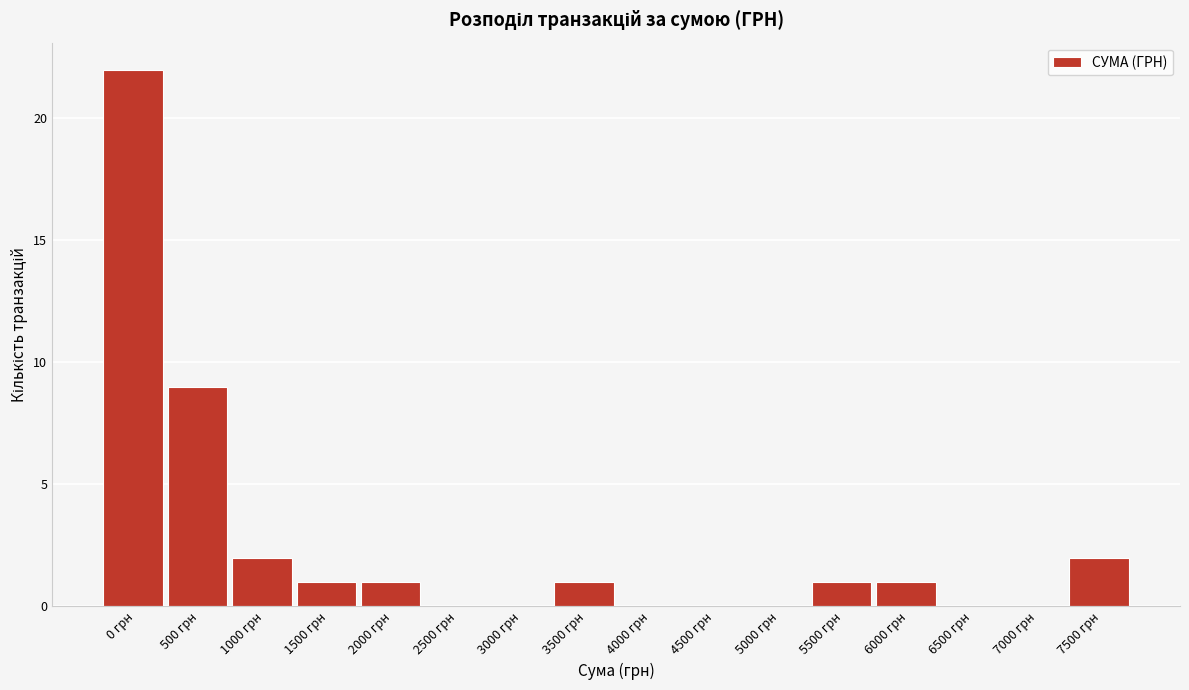

Reading left to right, transcribe all the data shown in this chart.

0 грн=22	500 грн=9	1000 грн=2	1500 грн=1	2000 грн=1	2500 грн=0	3000 грн=0	3500 грн=1	4000 грн=0	4500 грн=0	5000 грн=0	5500 грн=1	6000 грн=1	6500 грн=0	7000 грн=0	7500 грн=2